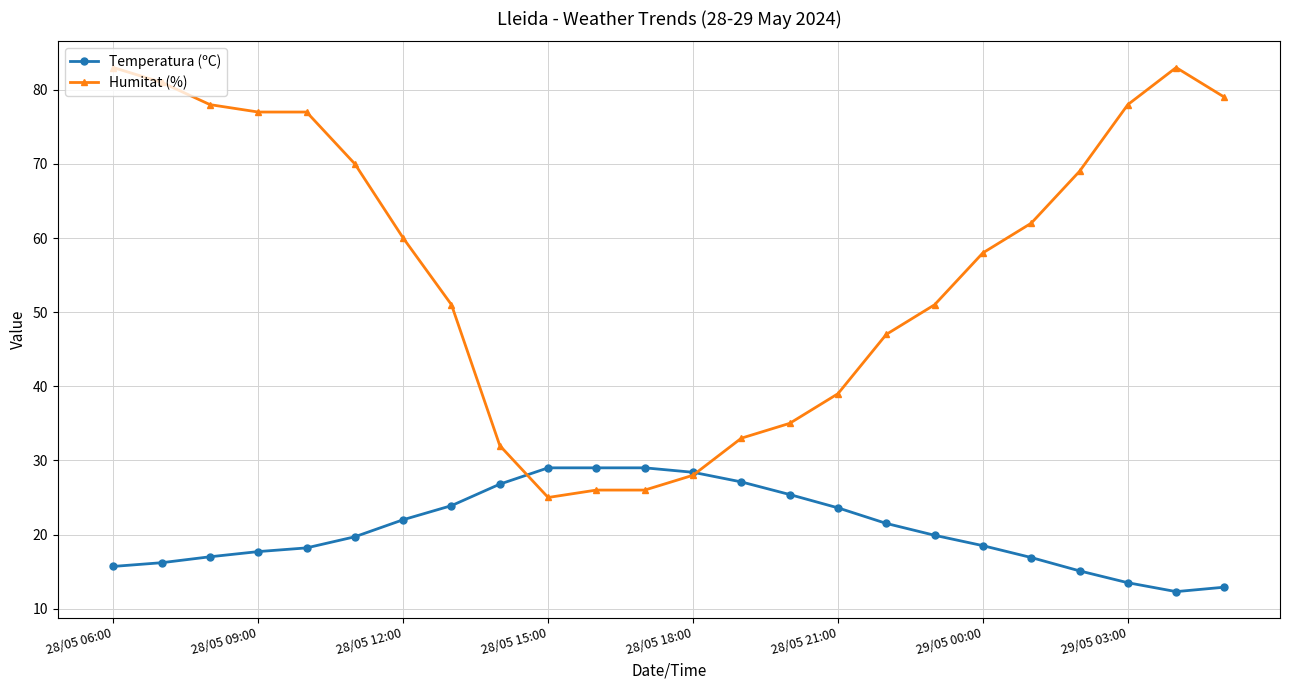

What is the greatest value displayed?

83.0